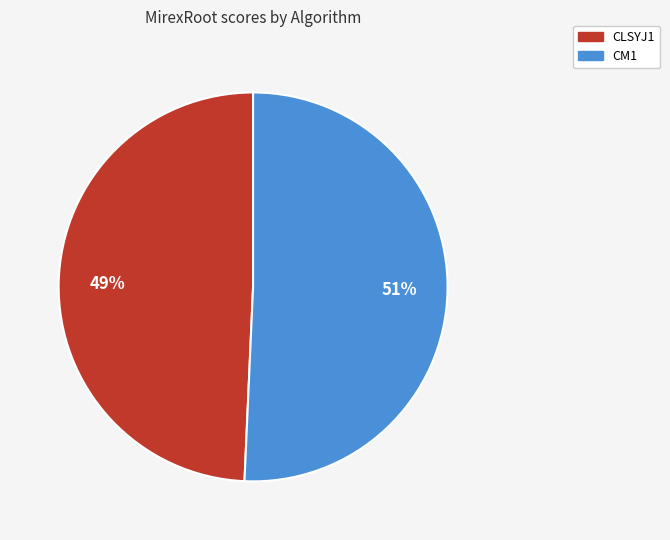

To the nearest percent, what is the combined percentage of CM1 and CLSYJ1?

100%